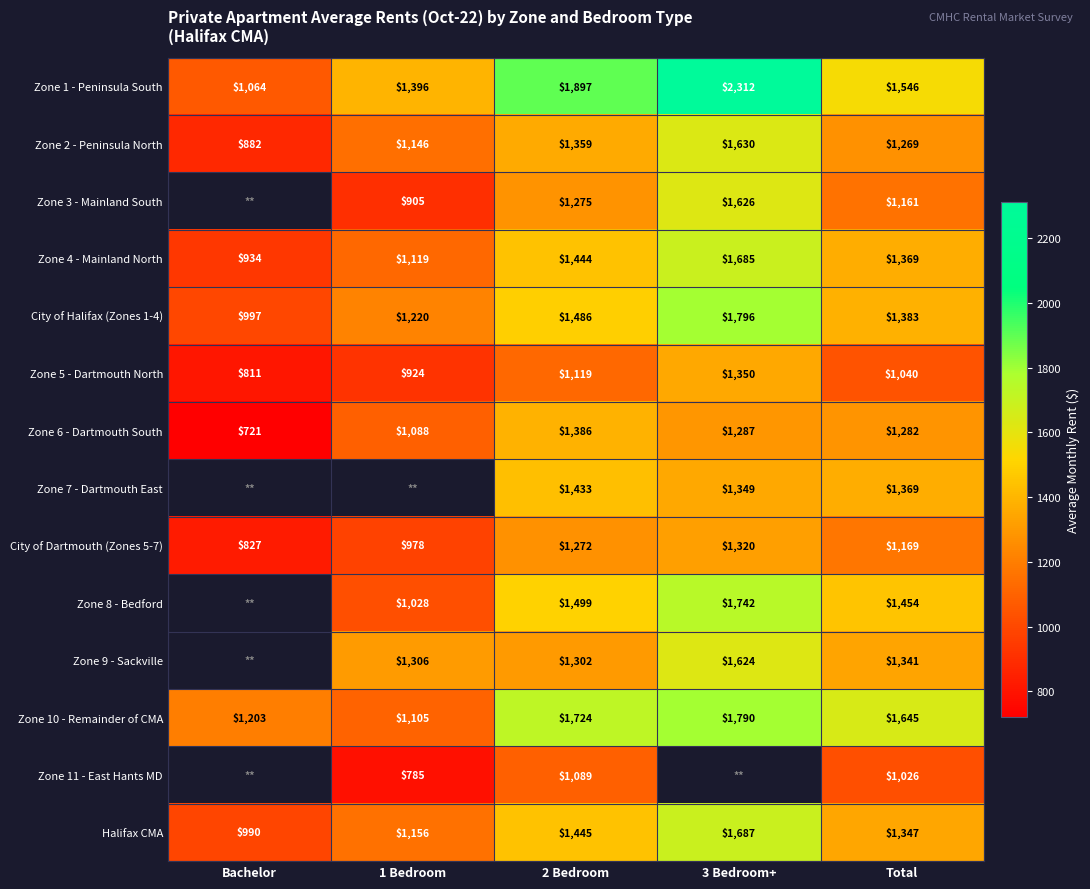

How many values in the Zone 10 - Remainder of CMA series are below 1645?

2